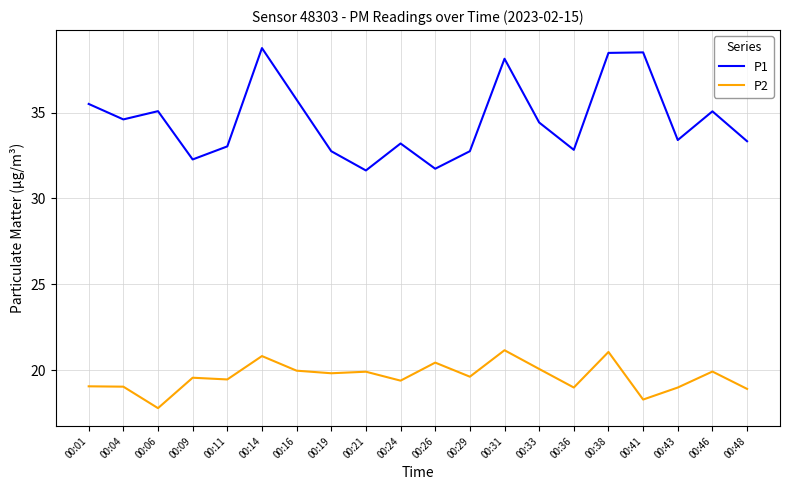

What is the sum of the P2 values at 00:01 and 00:21?

39.0